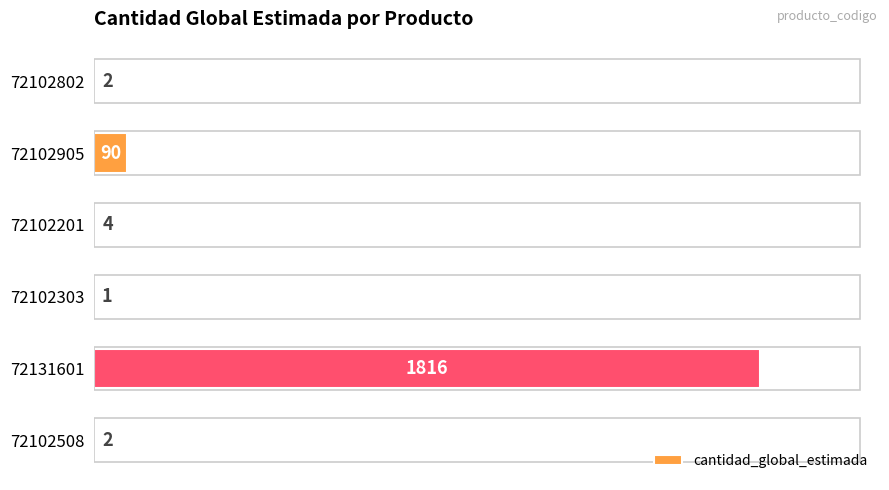

What is the sum of all values?

1915